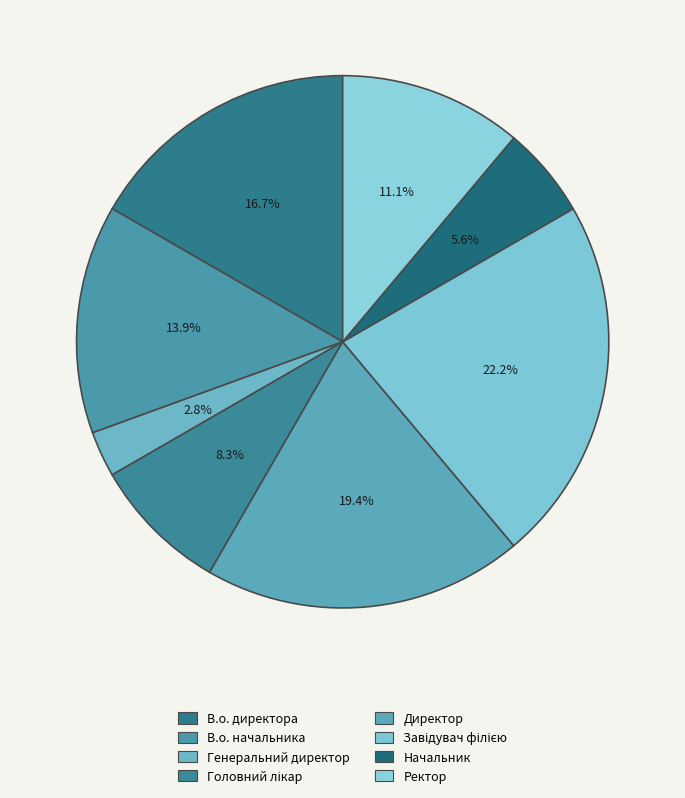

How much of the chart is everything except Головний лікар?

91.7%